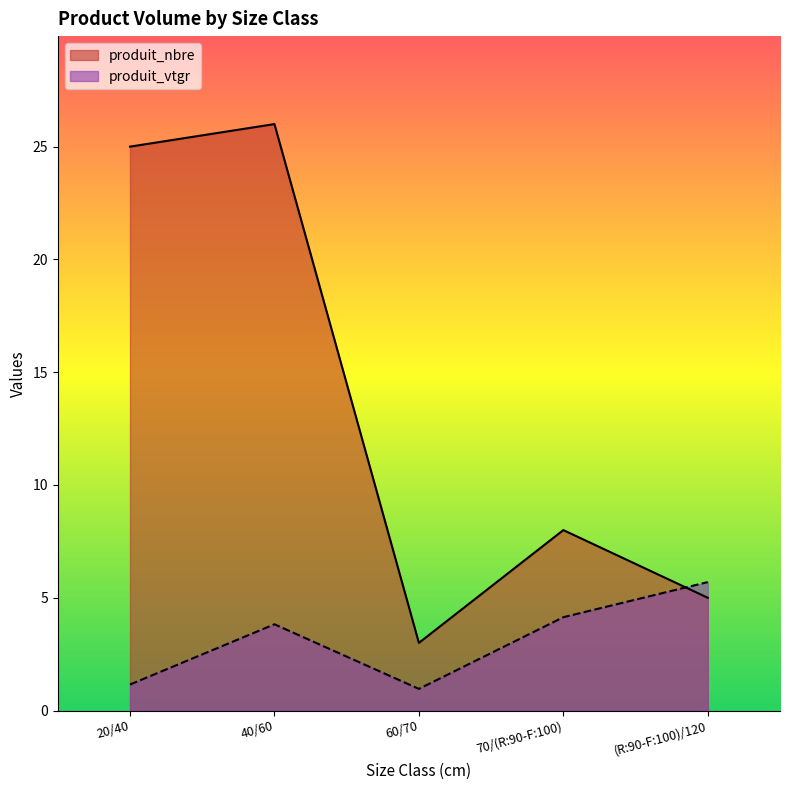

Read the produit_vtgr value at 60/70.

1.0